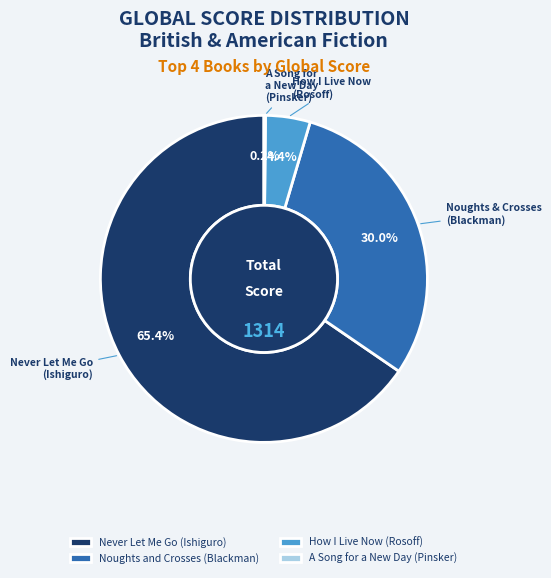

Does Never Let Me Go (Ishiguro) represent more than half of the total?

Yes